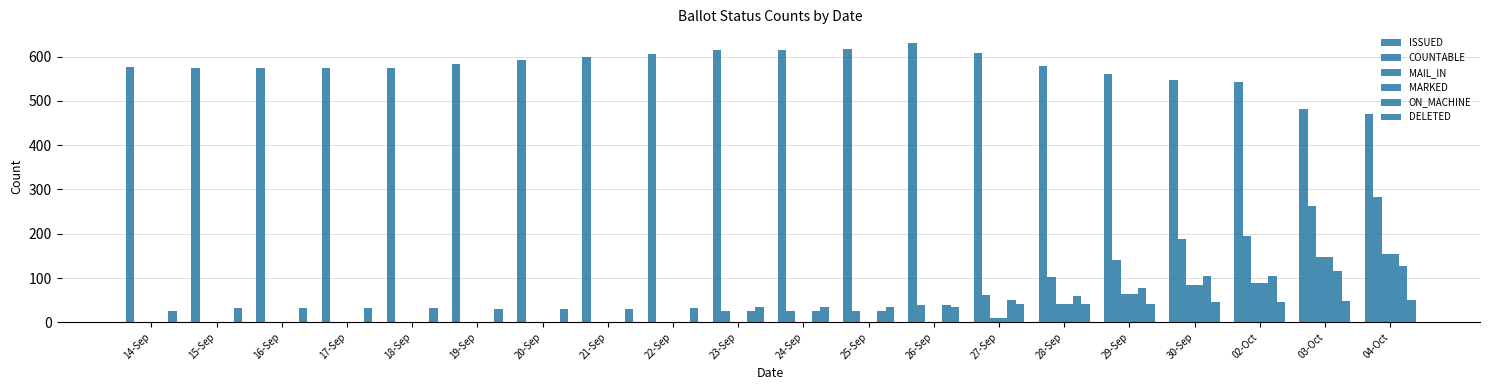

What is the value of the COUNTABLE bar at the 10th from the left?

25